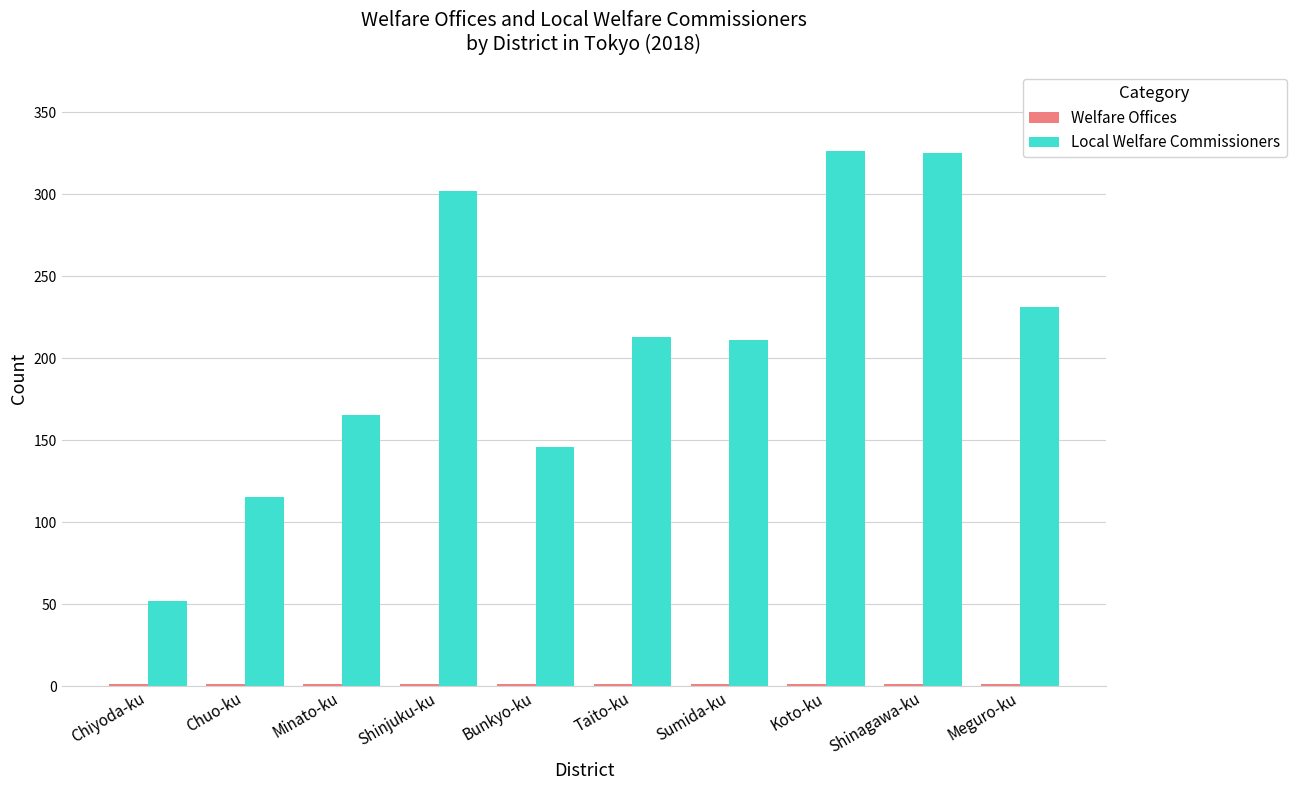

Between Chiyoda-ku and Meguro-ku, which series saw the biggest shift?

Local Welfare Commissioners